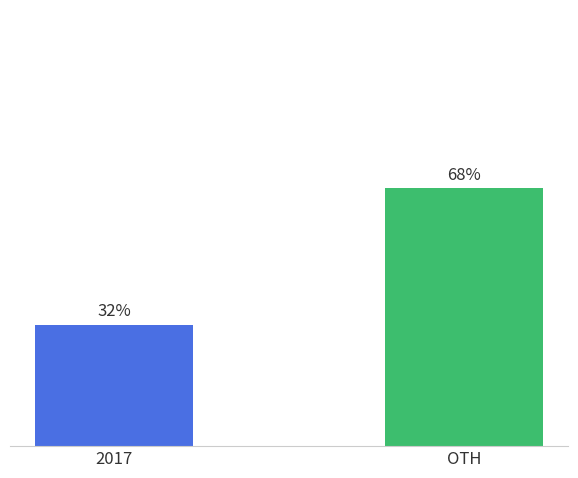

Which has a higher value, OTH or 2017?

OTH